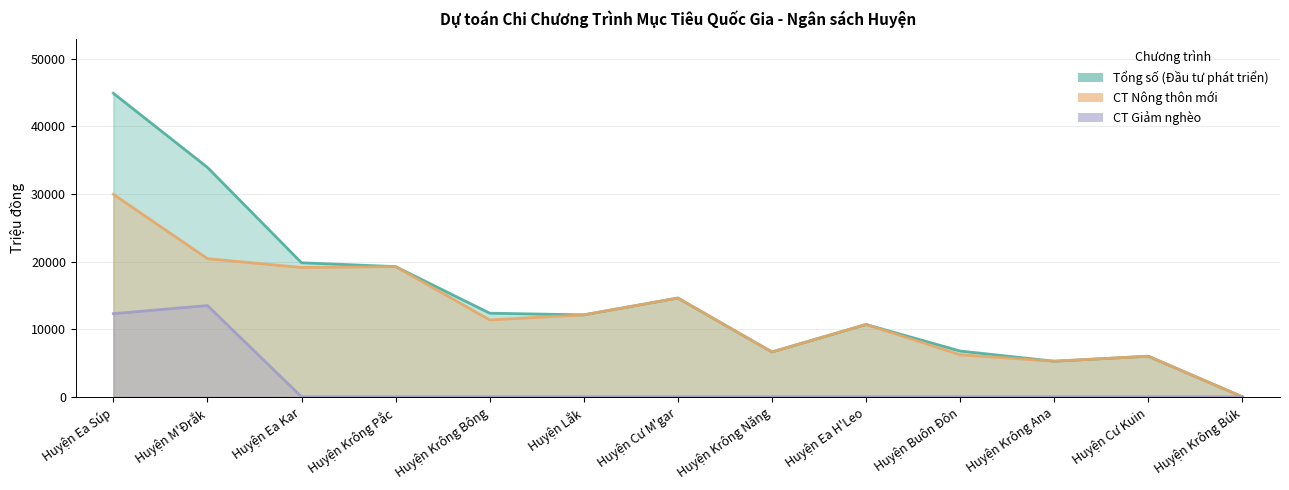

Rank the series by their average value, from highest to lowest.

Tổng số (Đầu tư phát triển), CT Nông thôn mới, CT Giảm nghèo